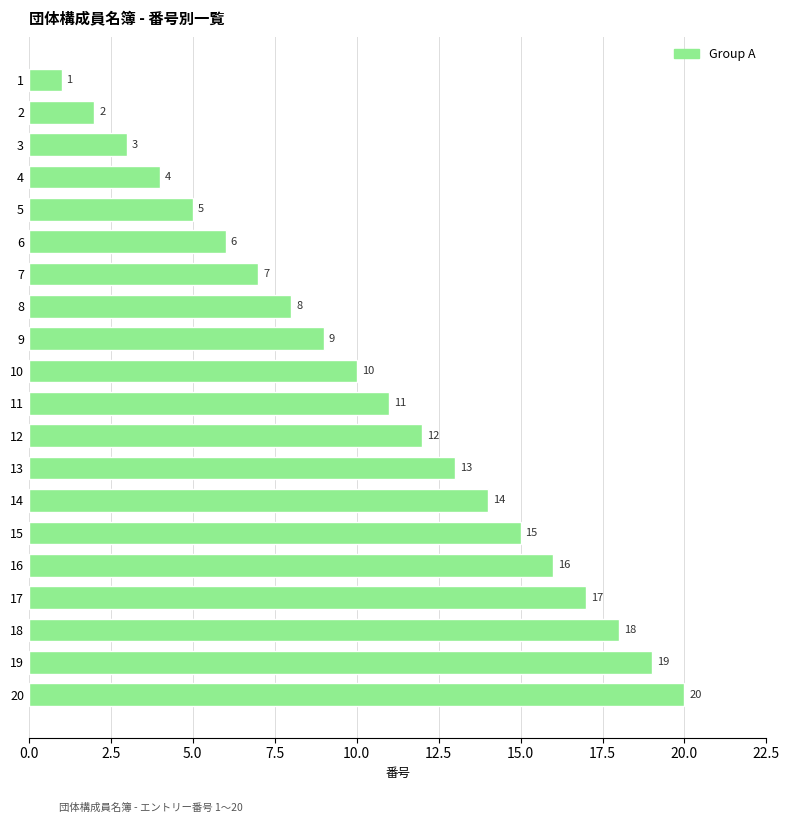

How many series are shown in this chart?

1